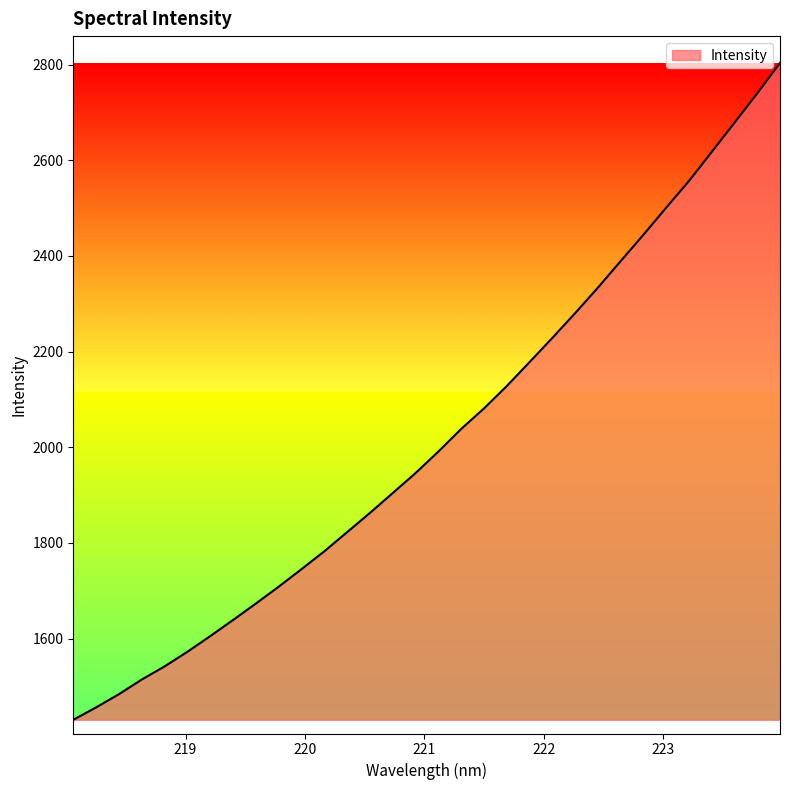

What is the maximum value shown in the chart?

2803.6